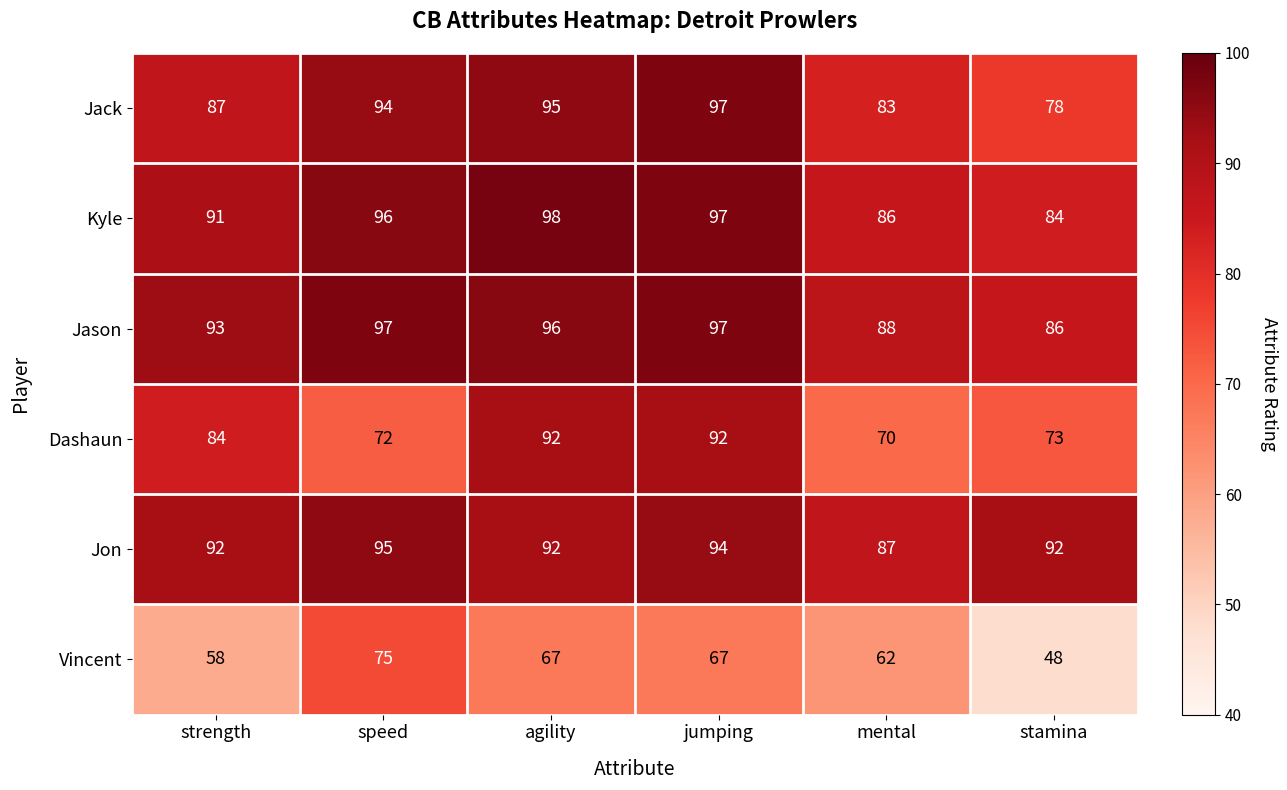

Which series has the widest spread of values?

Vincent